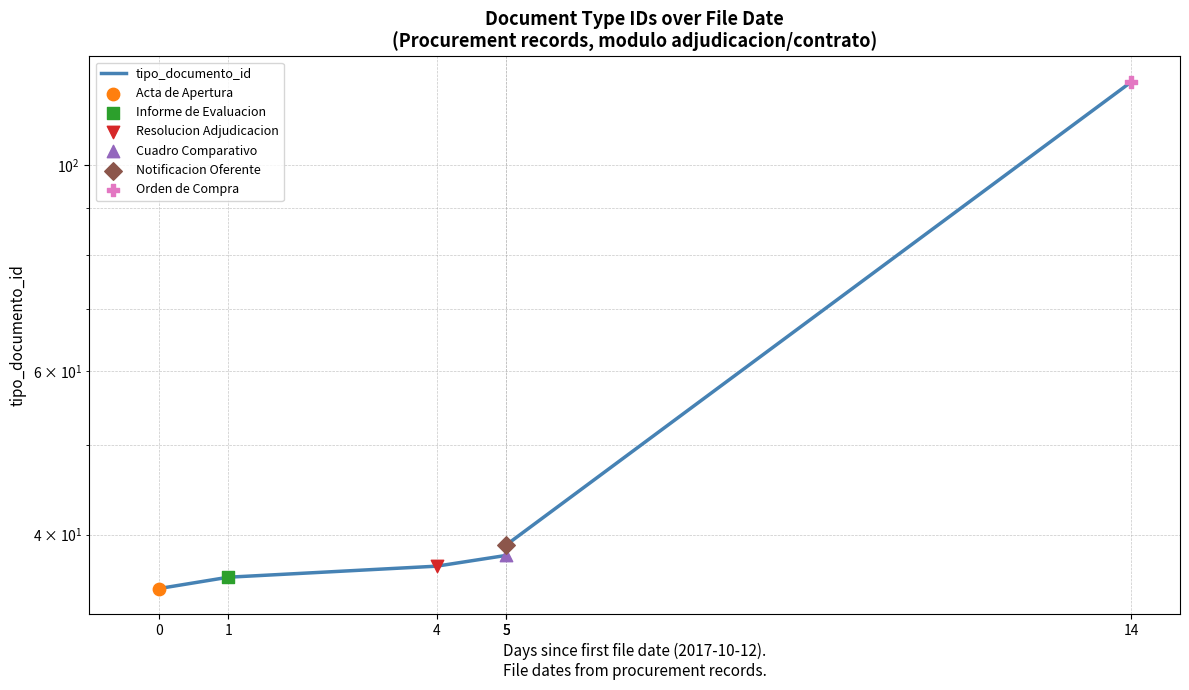

What is the change in value from 1 to 5?

+2